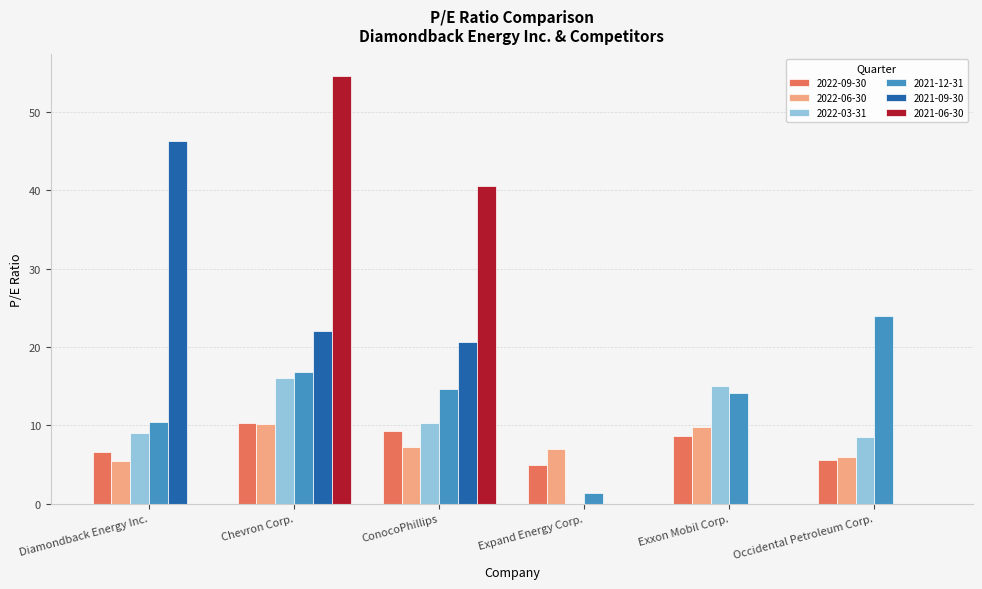

Count the number of data series in this chart.

6